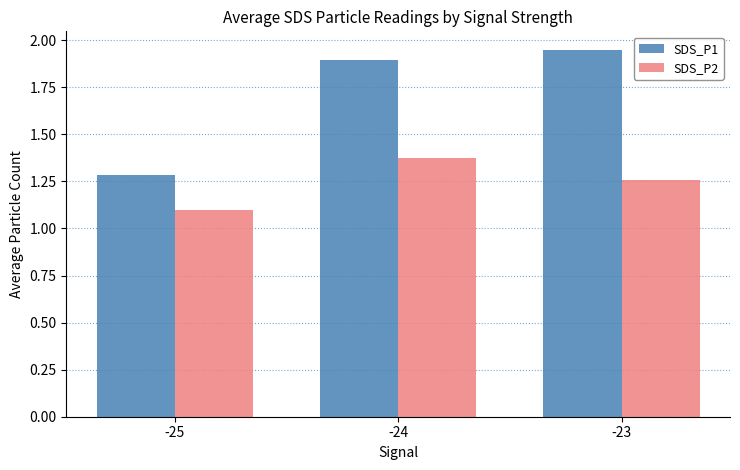

Which series has the largest total across all categories?

SDS_P1